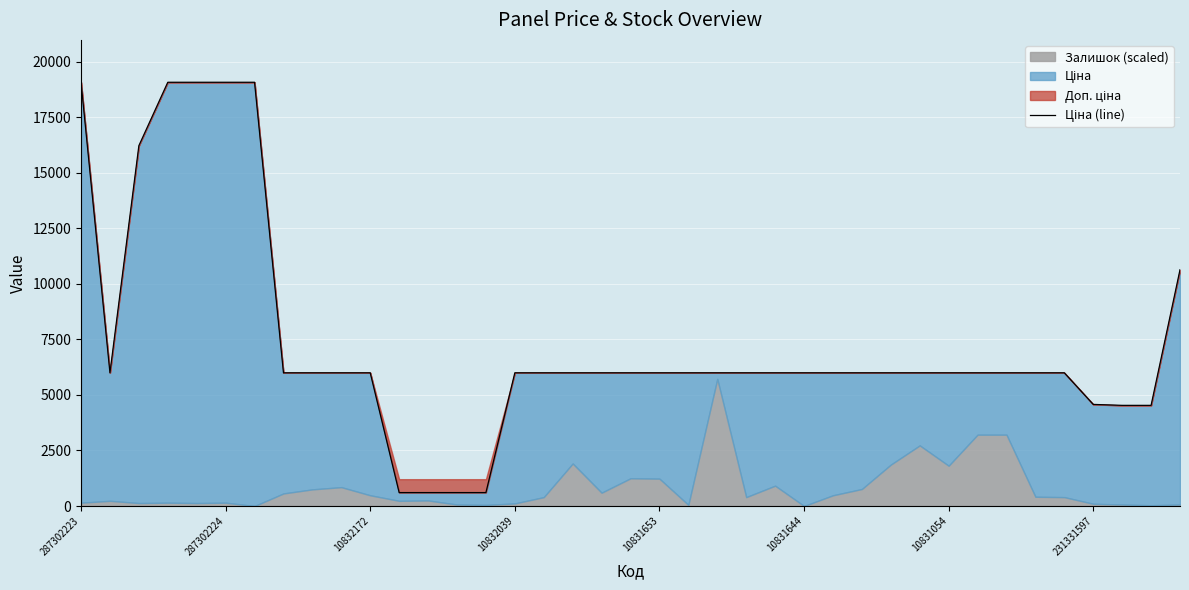

What is the minimum value shown in the chart?

604.2